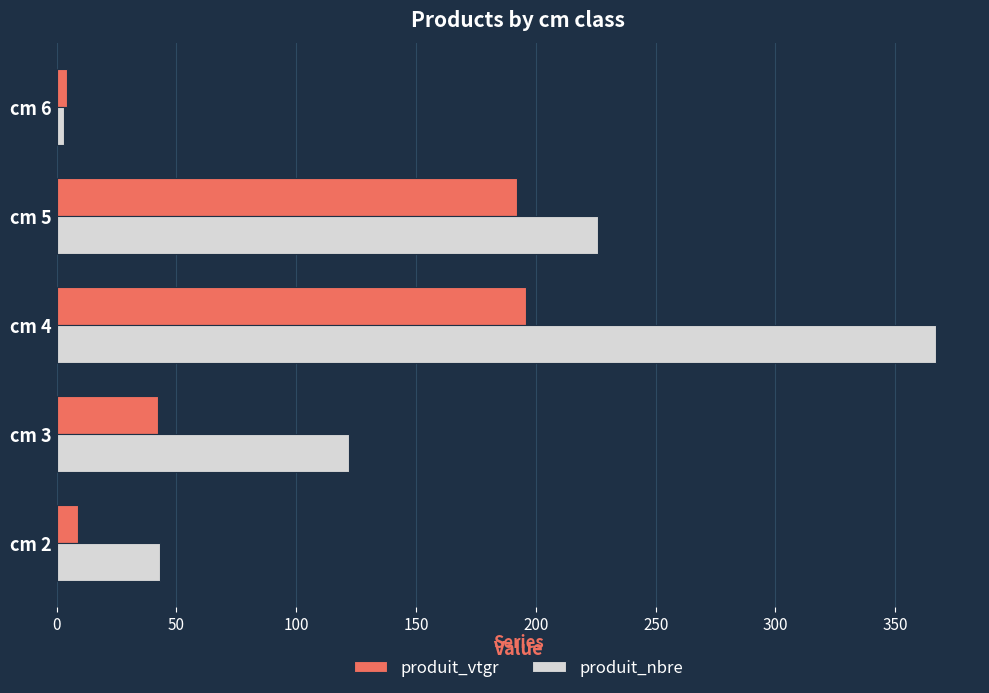

What are all the series names shown in the legend?

produit_vtgr, produit_nbre